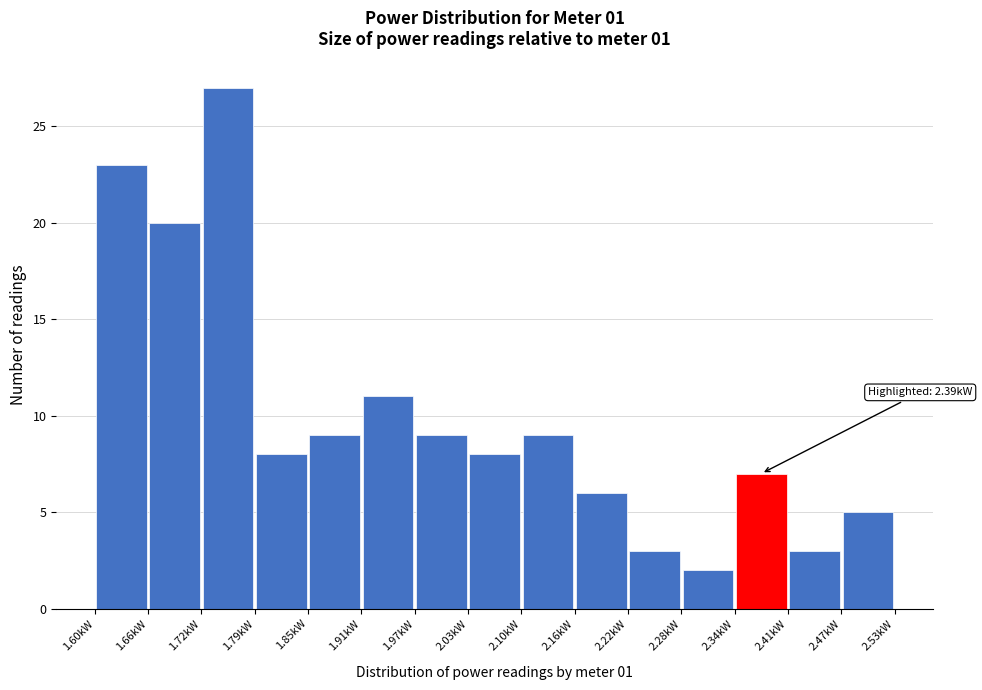

Over which range of the x-axis is the bar tallest?

1.724 to 1.786